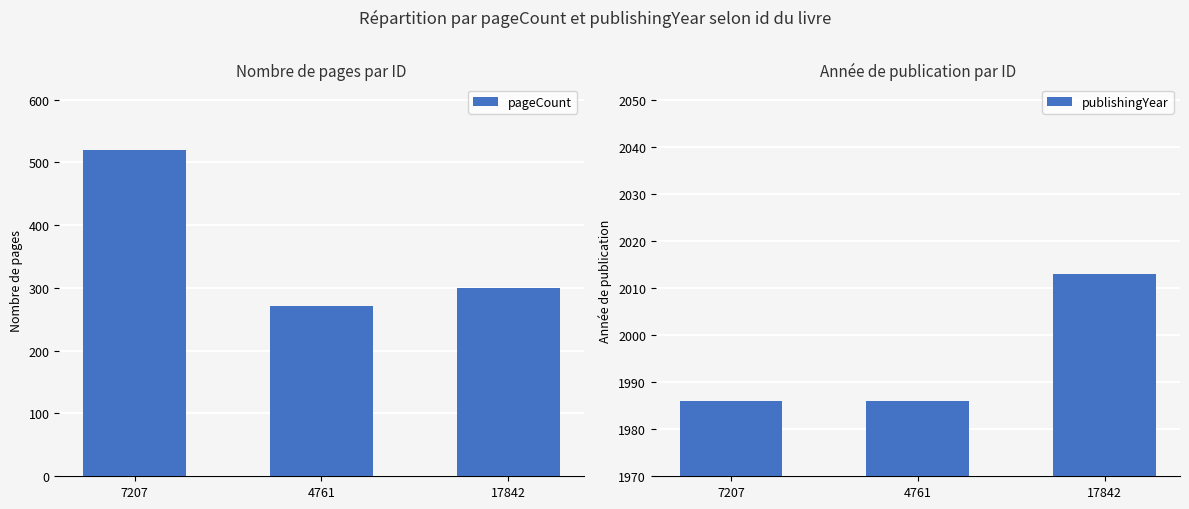

The value of pageCount at 4761 is 391. True or false?

False